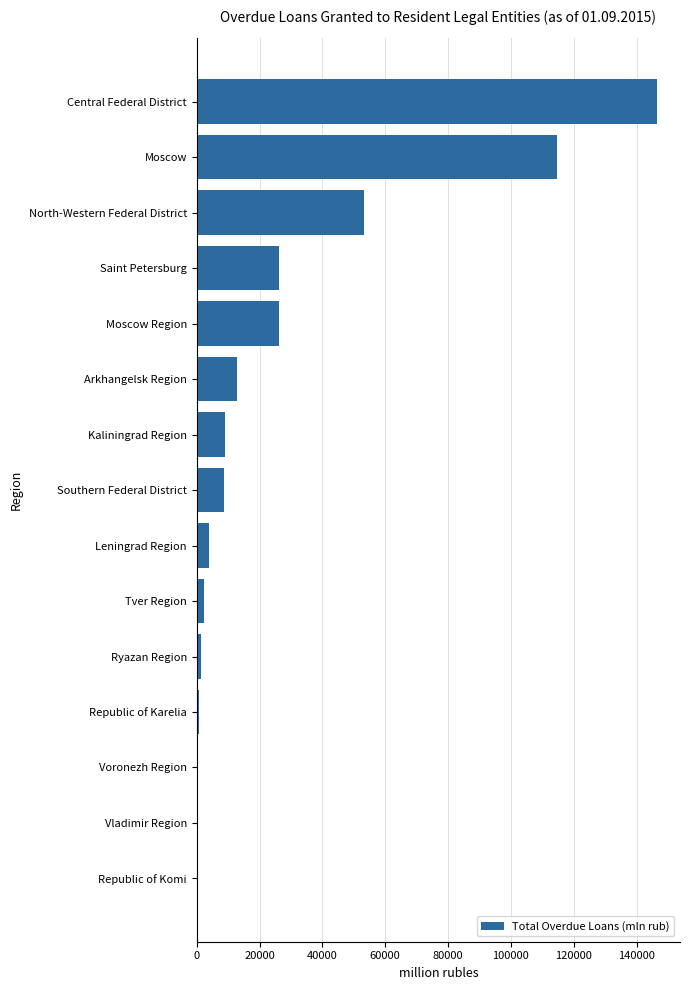

Which label corresponds to the largest value in the chart?

Central Federal District